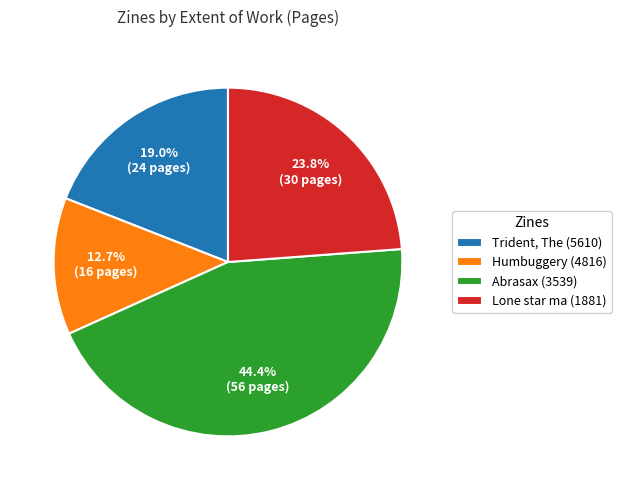

To the nearest percent, what is the difference between the largest and smallest slice percentages?

32%